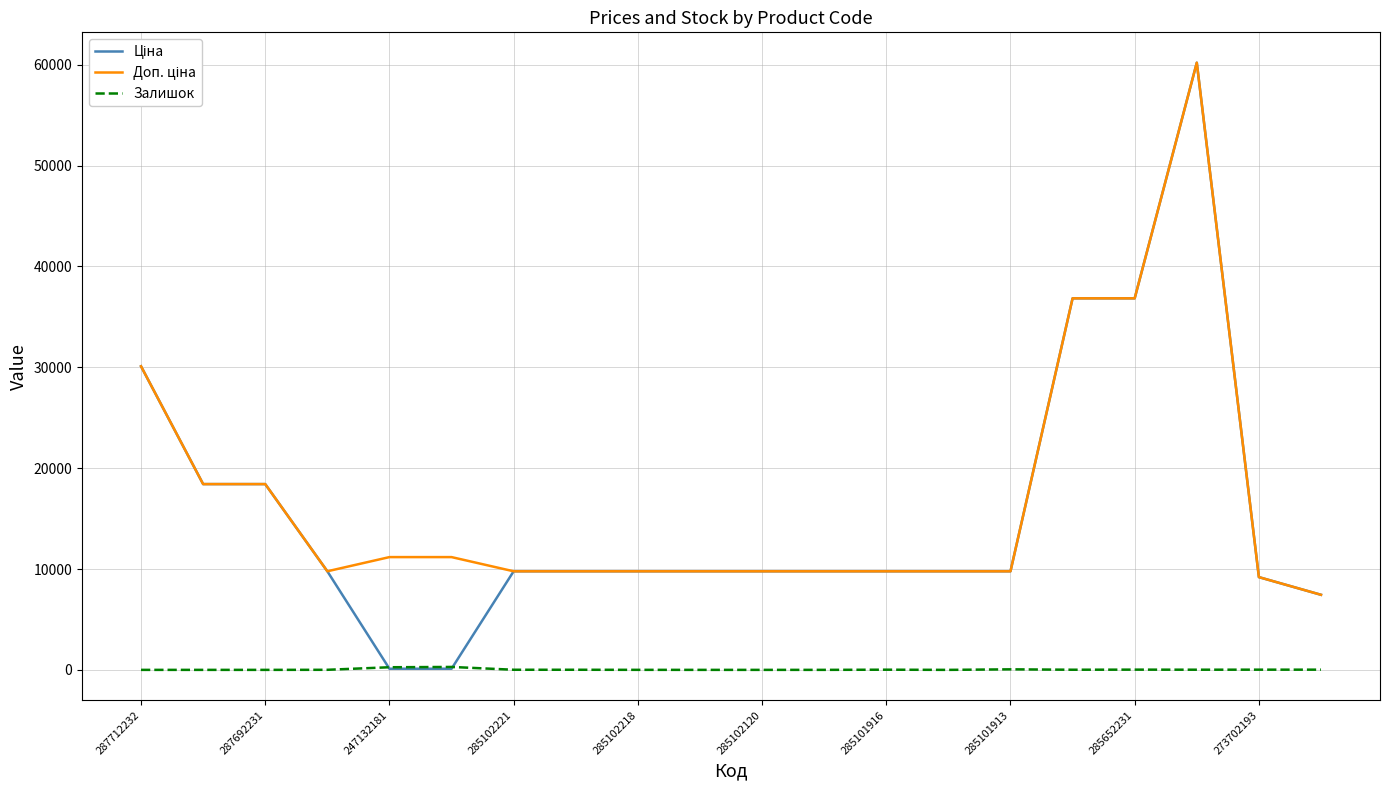

What is the greatest value displayed?

60205.6